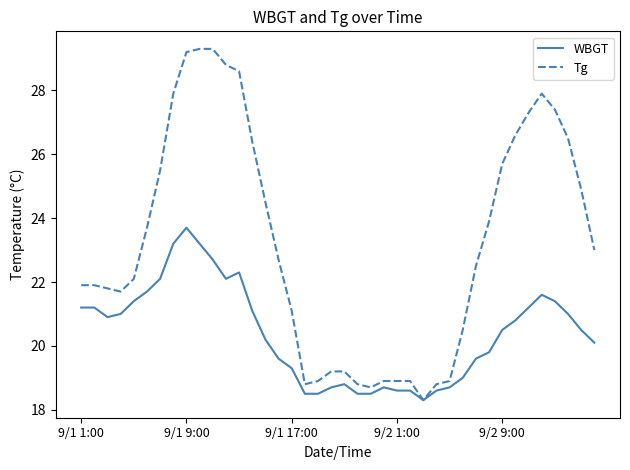

How many values in the Tg series exceed 22?

22